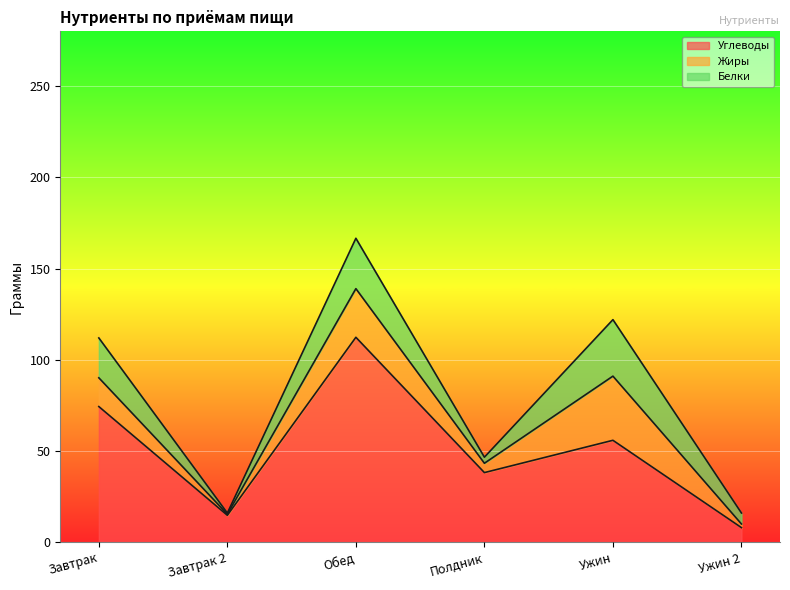

At which label is Углеводы closest to 60?

Ужин